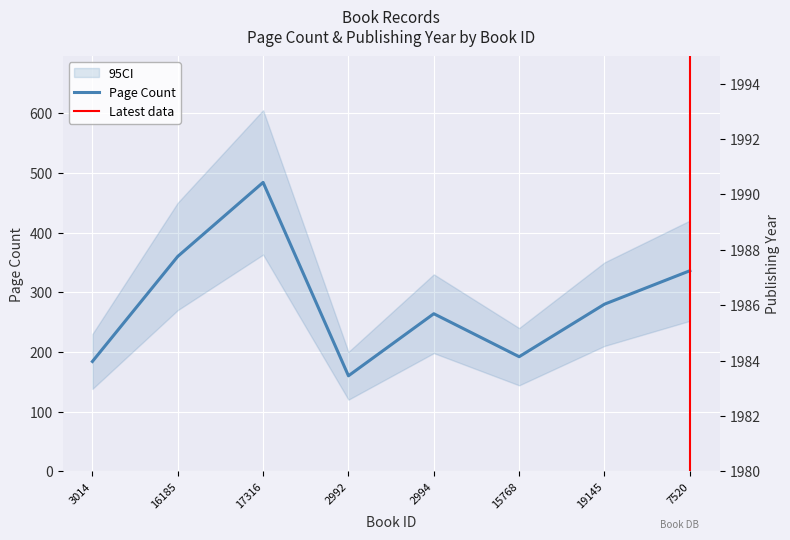

What is the value of the publishingYear point at the 8th from the left?

1985